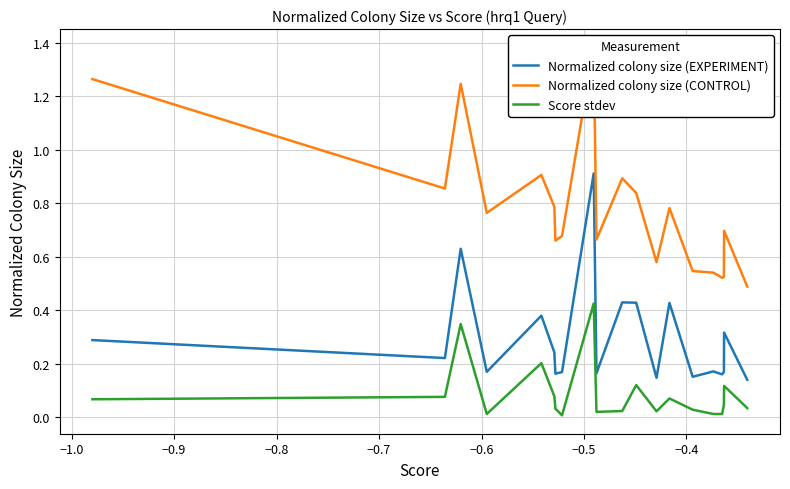

True or false: Normalized colony size (EXPERIMENT) and Score stdev cross at least once.

False